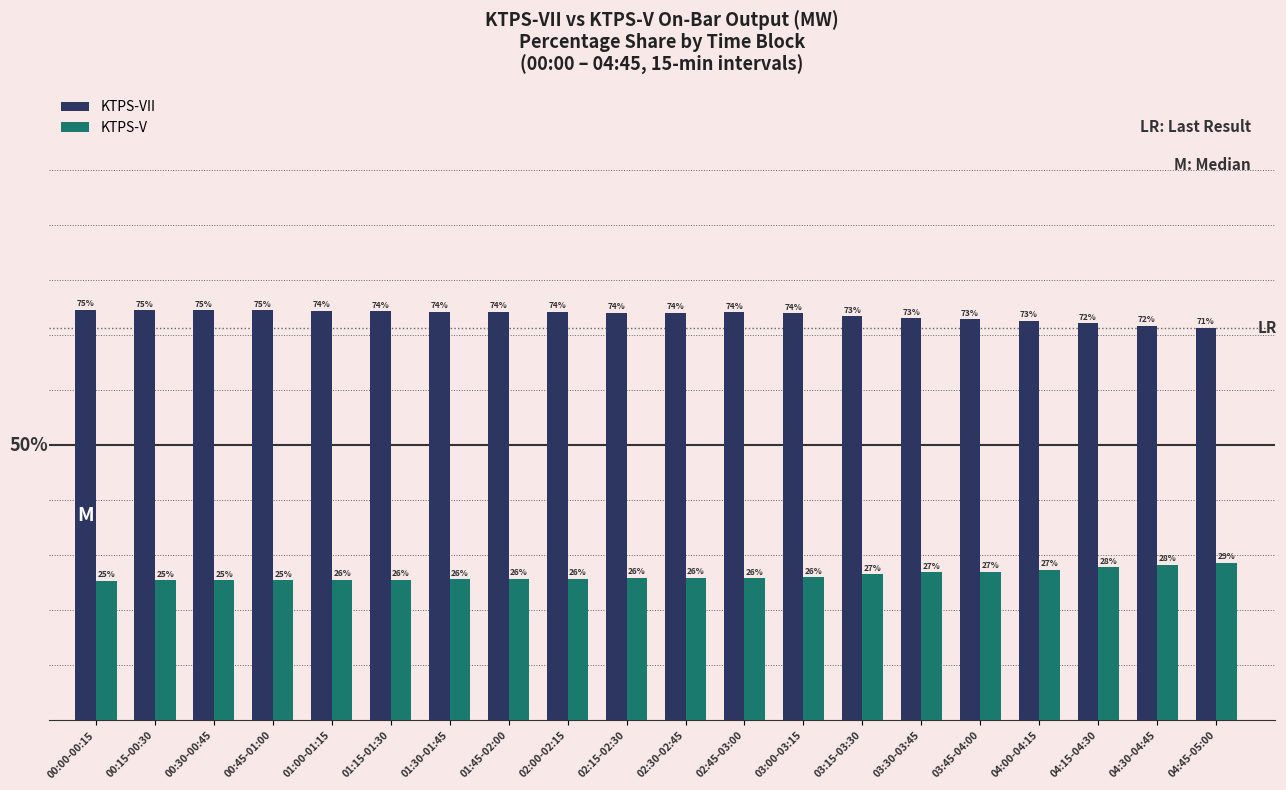

Which series has the largest total across all categories?

KTPS-VII